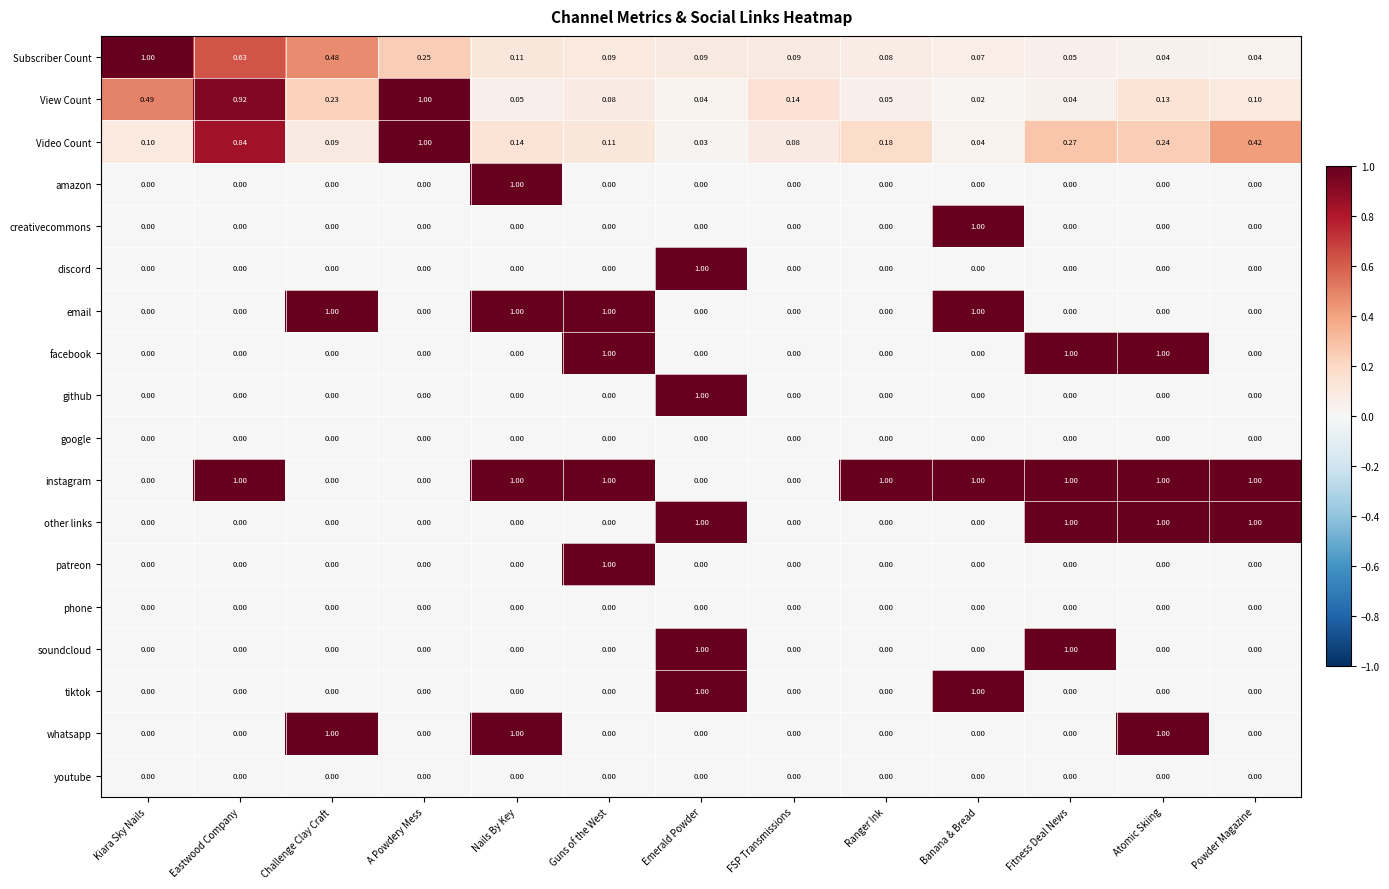

At which category is the sum across all series the highest?

Emerald Powder